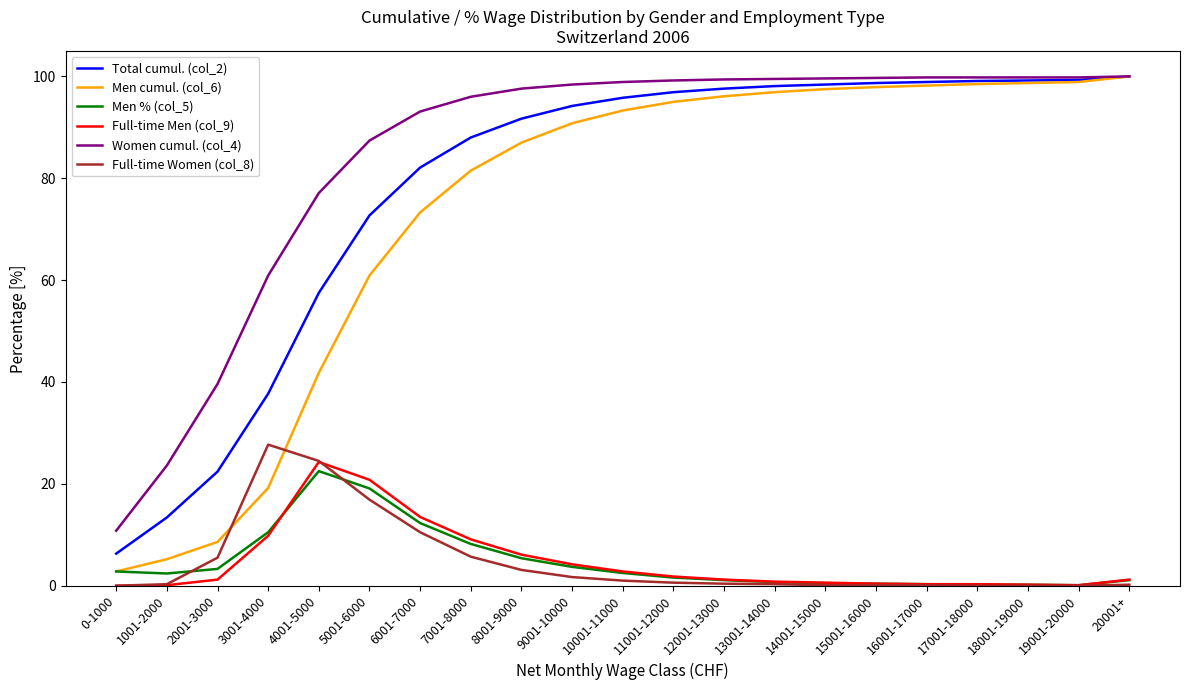

At which label does Women cumul. (col_4) reach its minimum?

0-1000